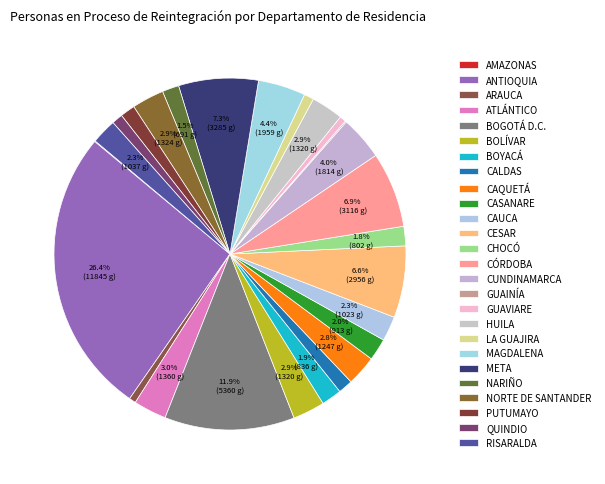

To the nearest percent, what is the difference between the largest and smallest slice percentages?

26%